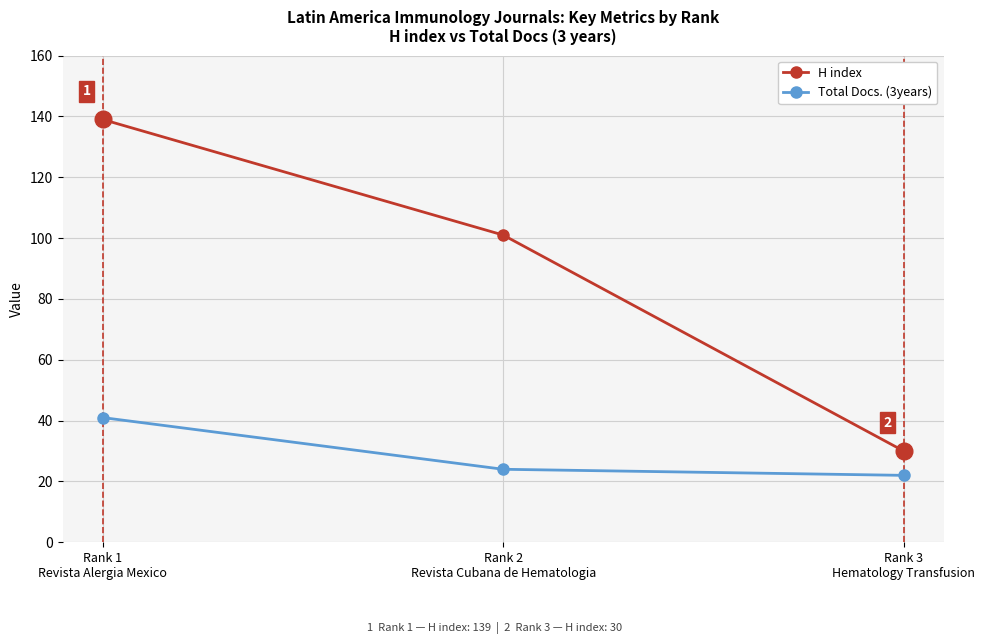

What is the total value across all series at Rank 2
Revista Cubana de Hematologia?

125